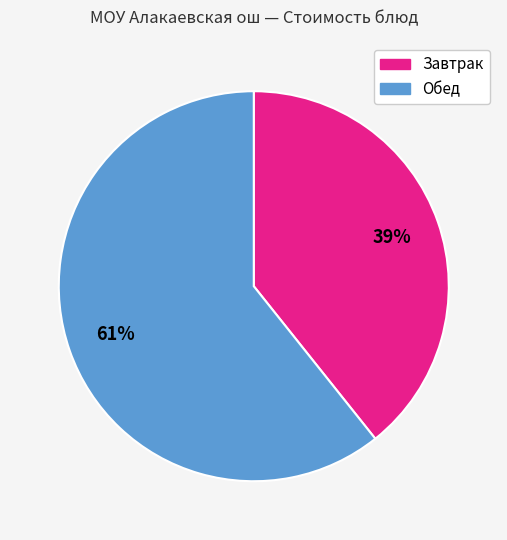

To the nearest percent, what is the average slice percentage?

50%